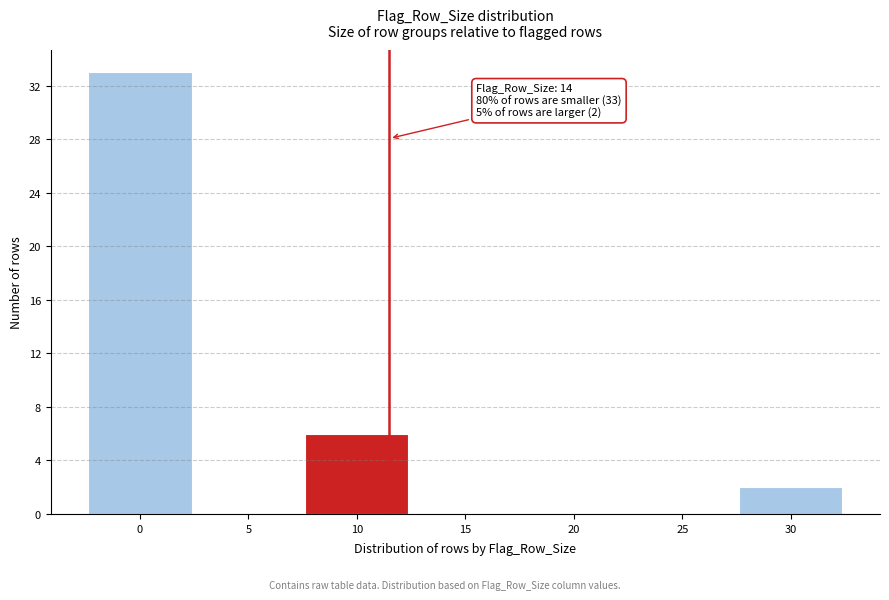

Reading right to left, what are all the values shown in this chart?

30=2	25=0	20=0	15=0	10=6	5=0	0=33